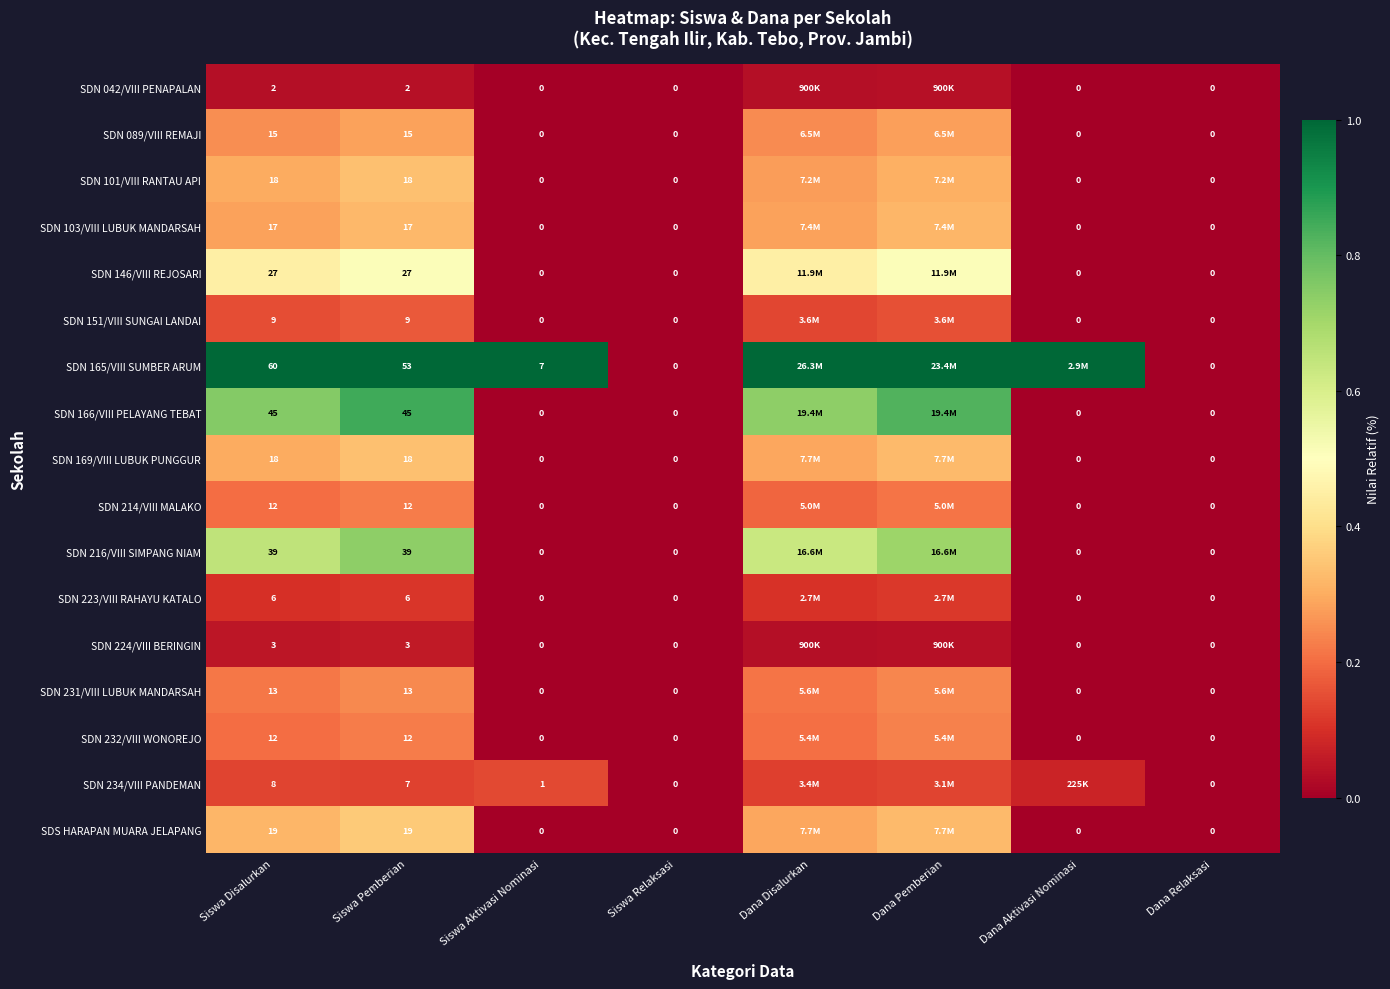

How many categories are shown in the chart?

8